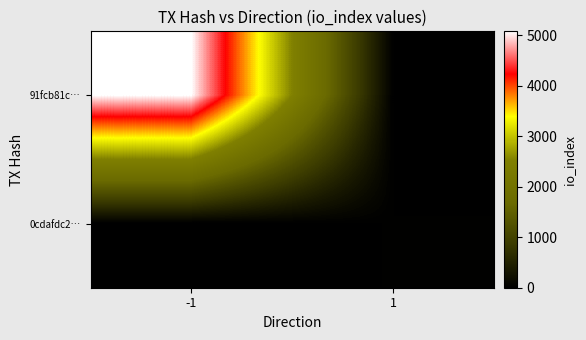

At -1, list the series in order from largest to smallest.

91fcb81c…, 0cdafdc2…